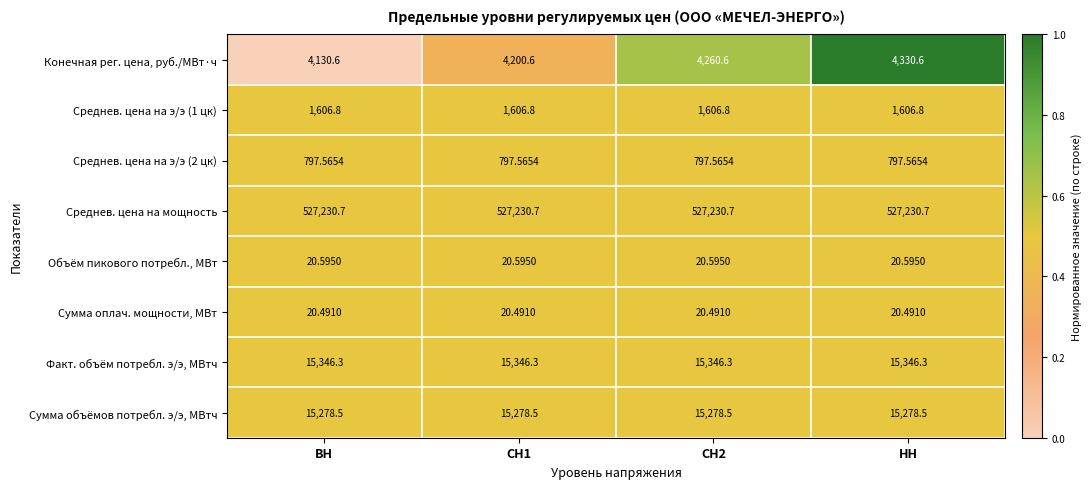

Is the value of Сумма объёмов потребл. э/э, МВтч at ВН greater than the value of Объём пикового потребл., МВт at ВН?

Yes